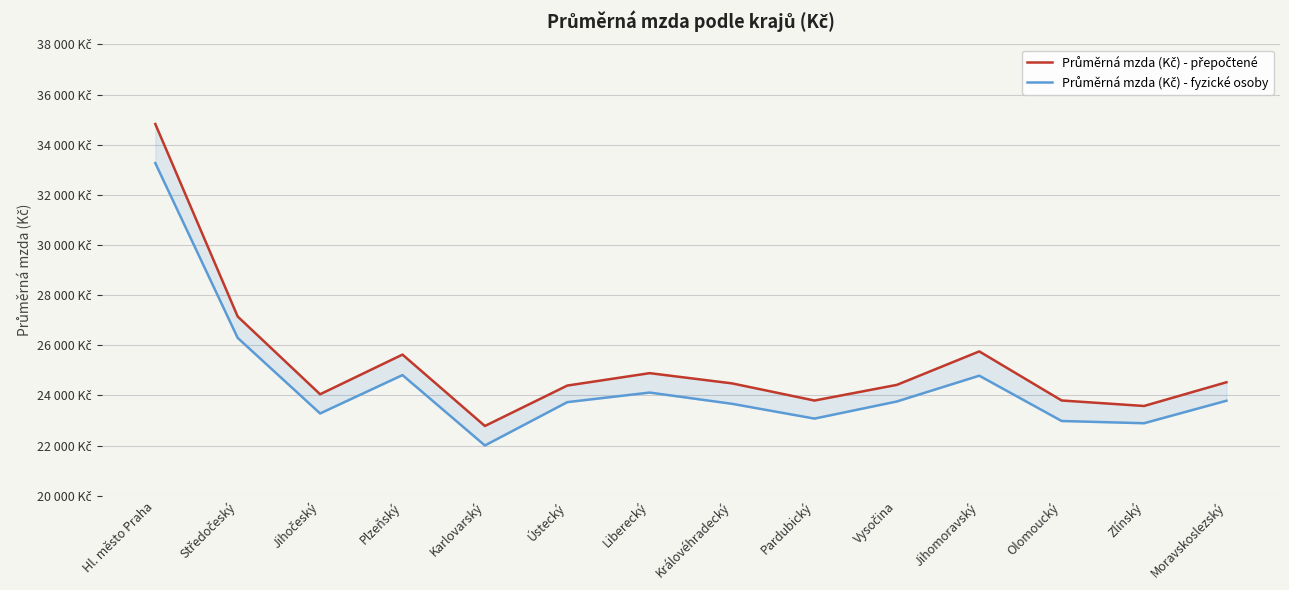

Between Královéhradecký and Středočeský, which is larger?

Středočeský